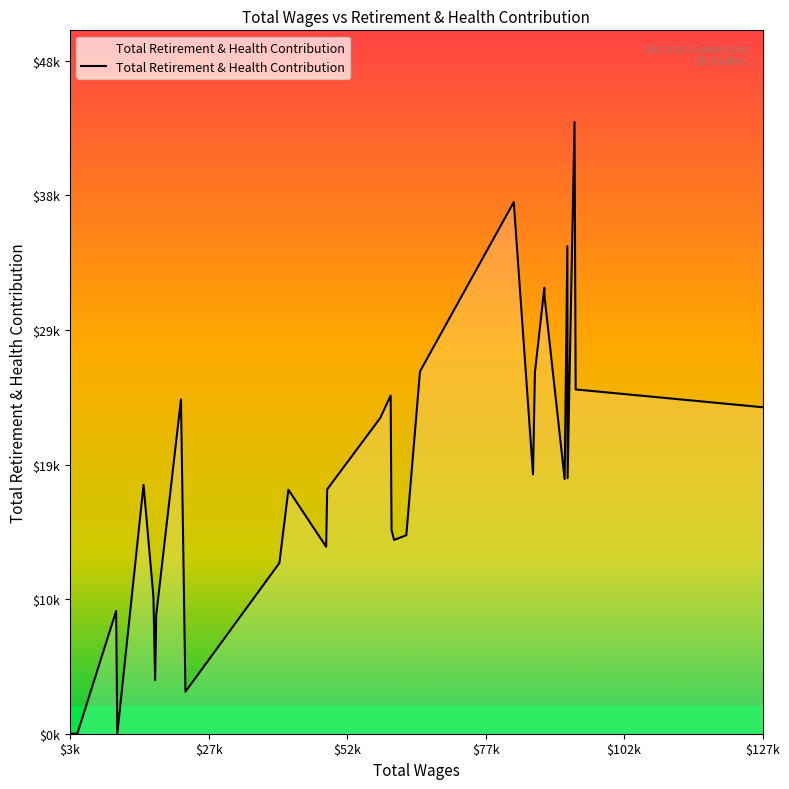

Is this an area chart (filled region under the line)?

Yes